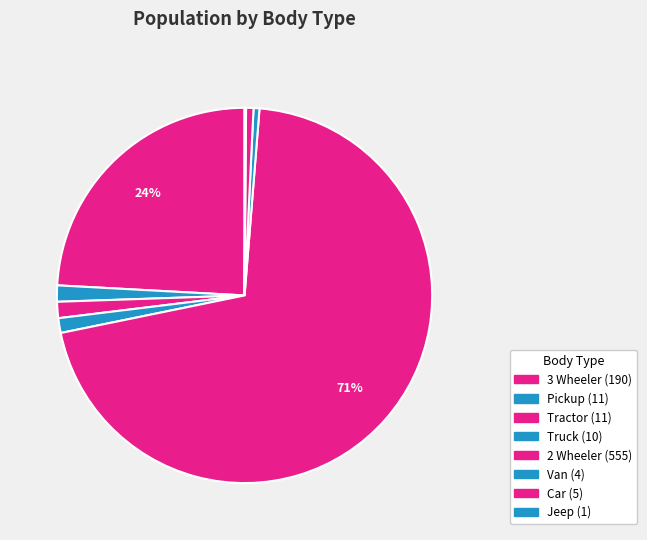

What is the ratio of the value at Pickup to the value at Van?

2.8